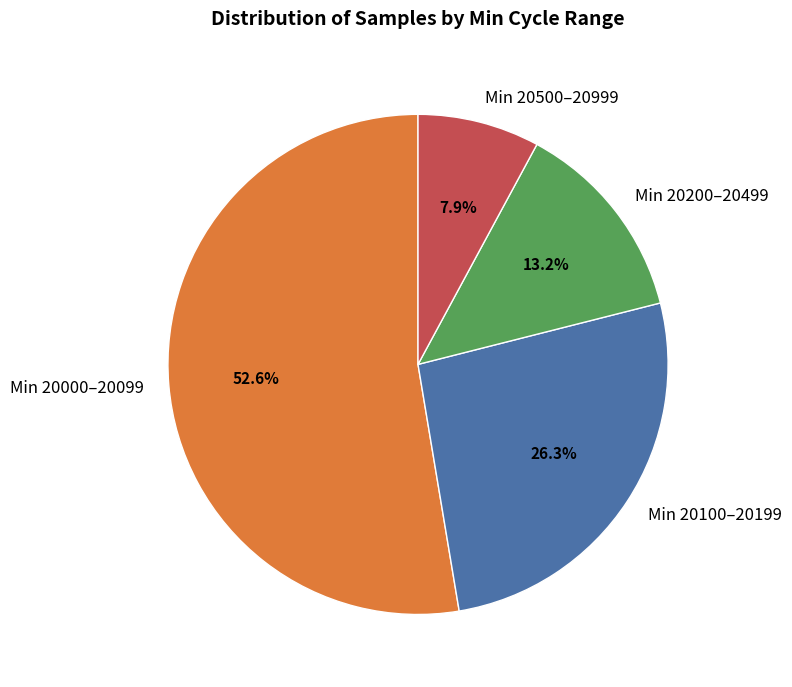

Between Min 20500–20999 and Min 20200–20499, which is larger?

Min 20200–20499